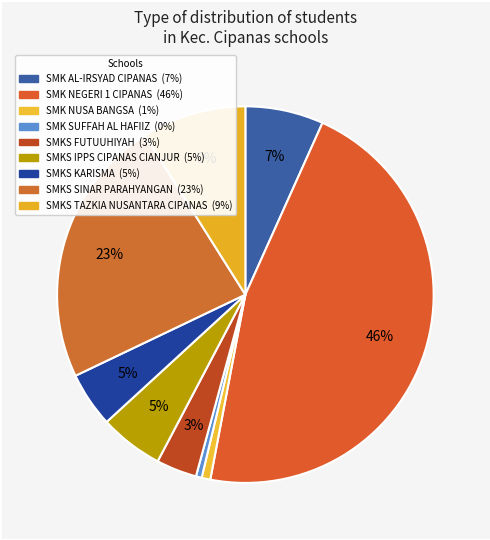

The SMKS FUTUUHIYAH slice represents 1% of the pie. True or false?

False